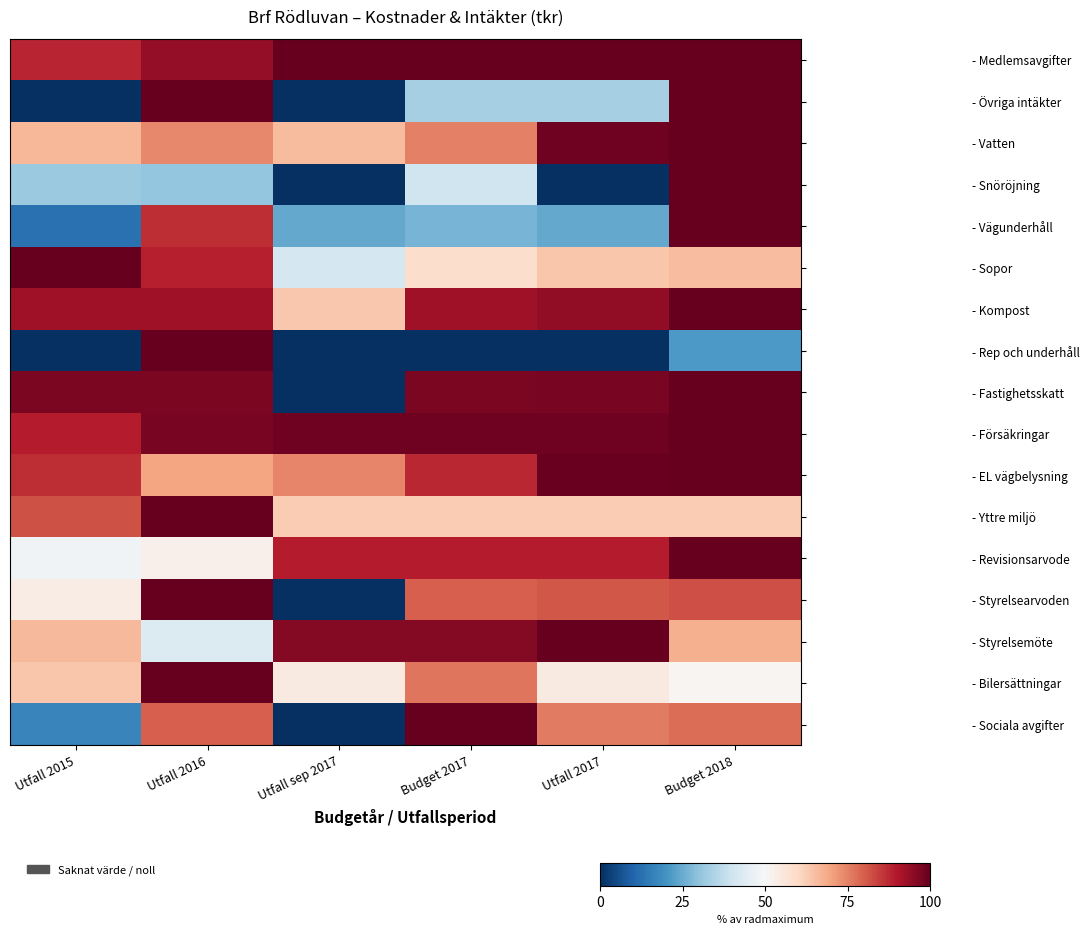

What is the difference between the highest and lowest values at Utfall sep 2017?

100.0